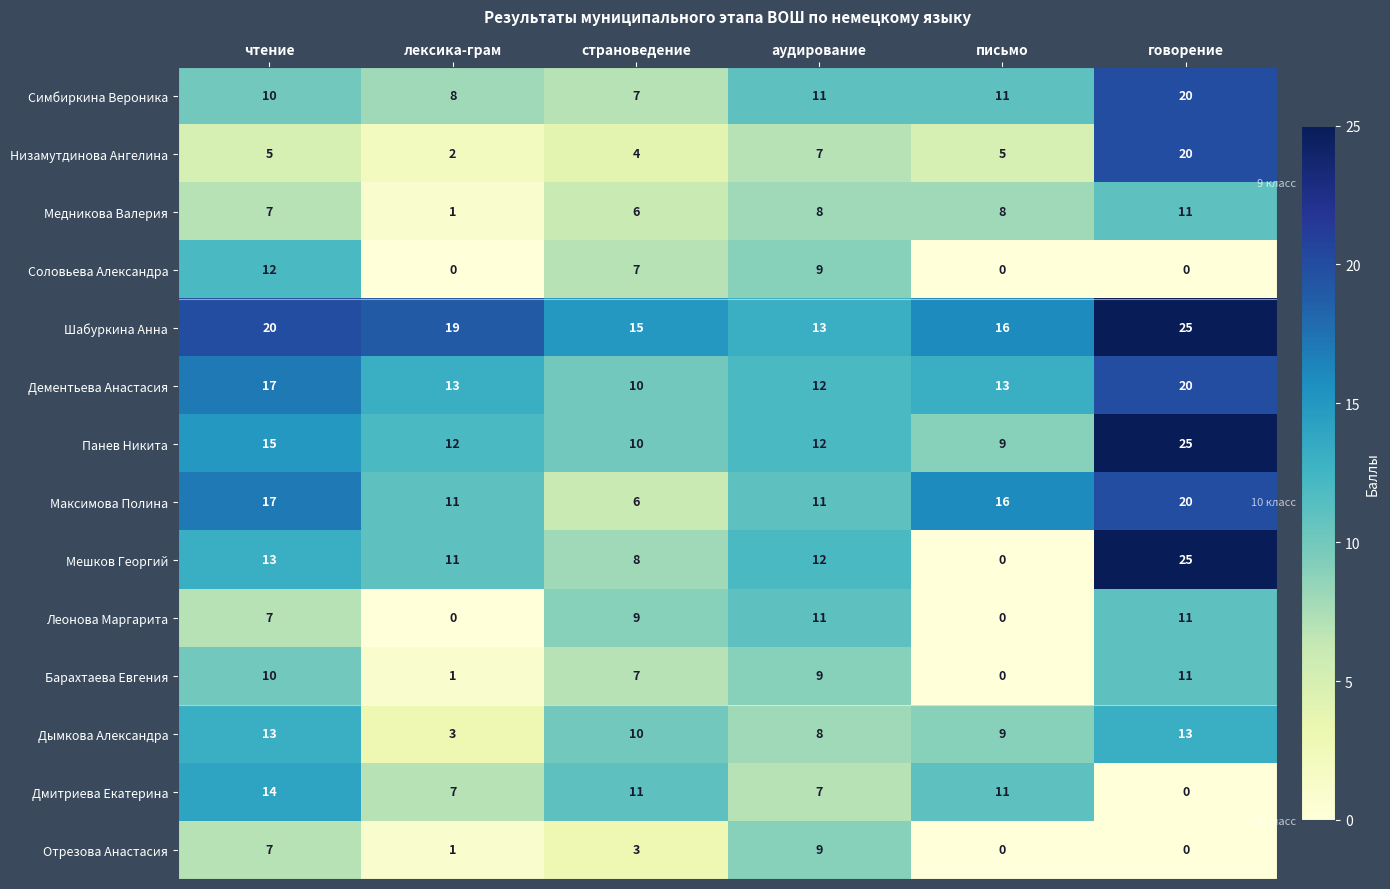

At which label is Низамутдинова Ангелина closest to 11?

аудирование